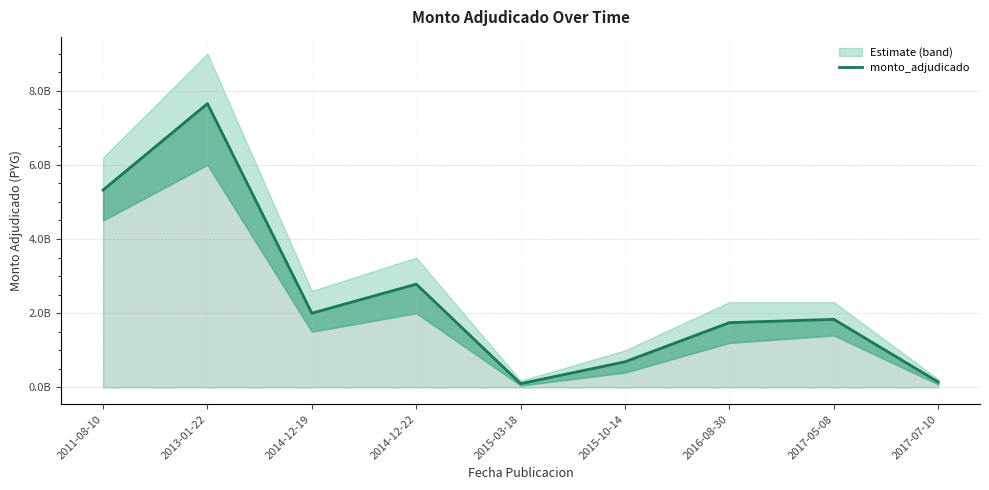

What is the value of the 3rd point from the left?

2000274838